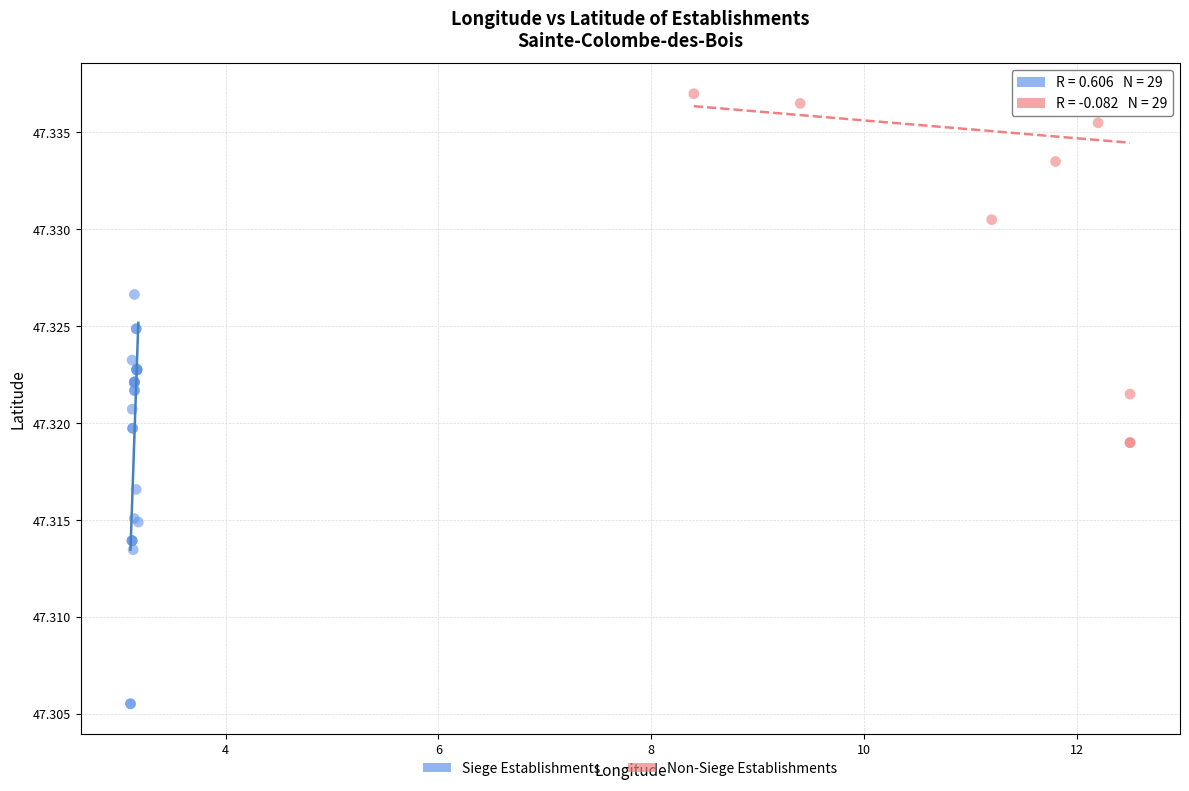

Which series has the widest spread of Y values?

Siege Establishments